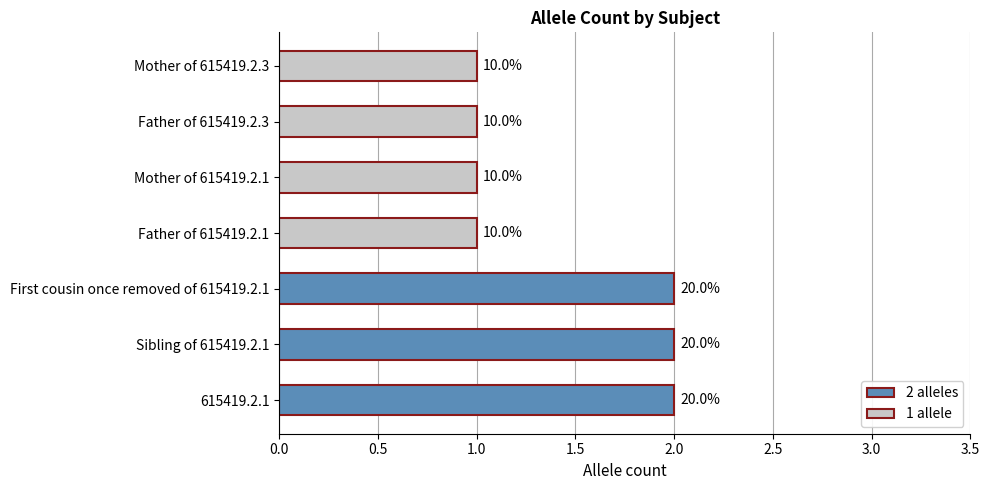

What is the average value?

1